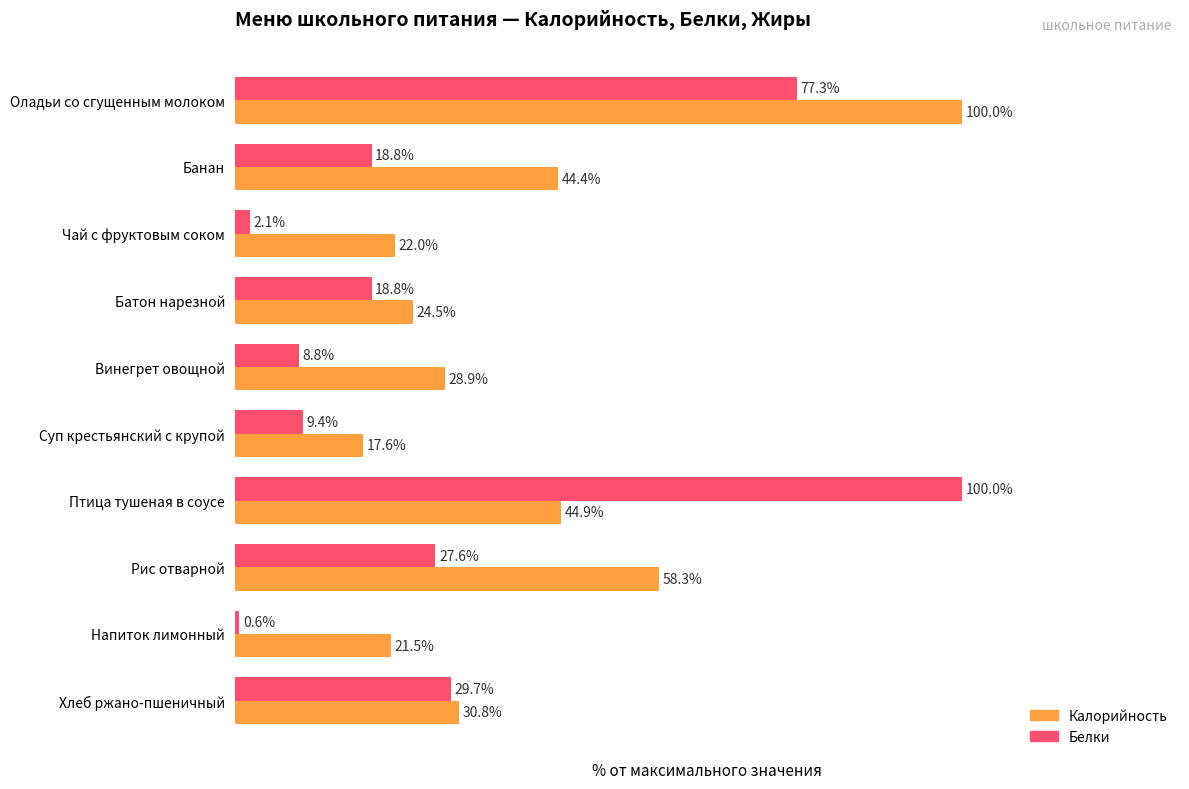

Where is Белки nearest to the value 50?

Хлеб ржано-пшеничный